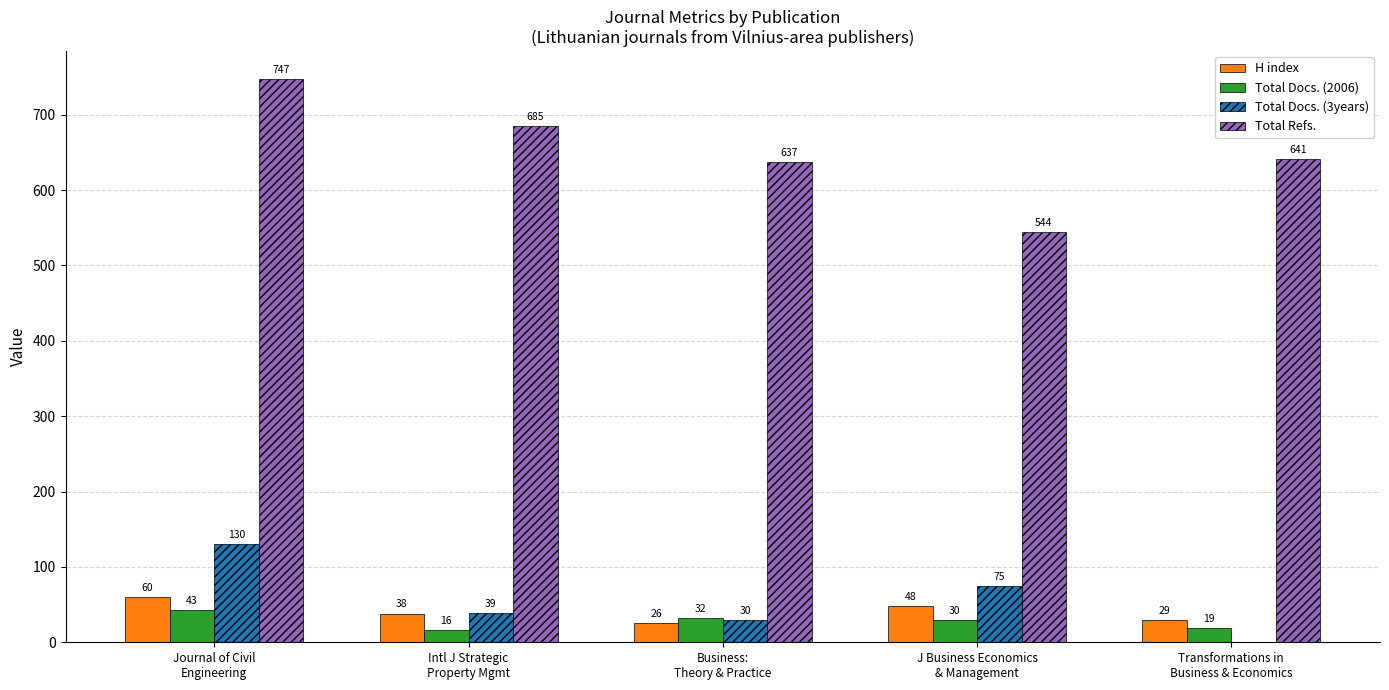

What is the maximum value shown in the chart?

747